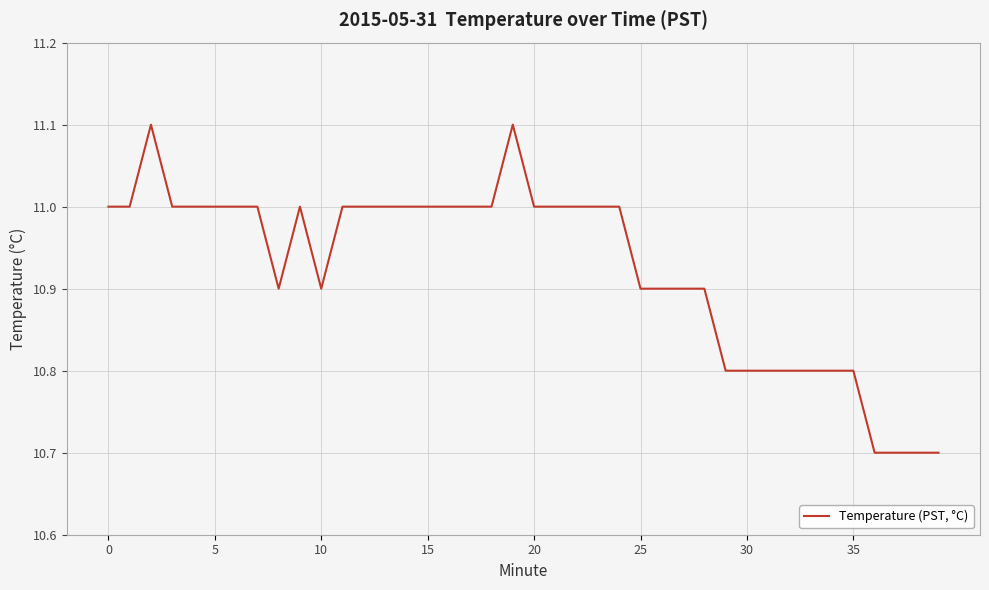

How many values are between 10 and 11?

38